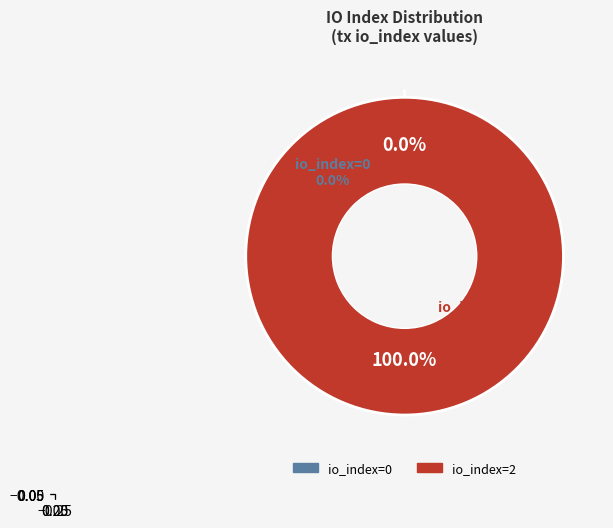

Which category has the biggest portion of the pie?

io_index=2